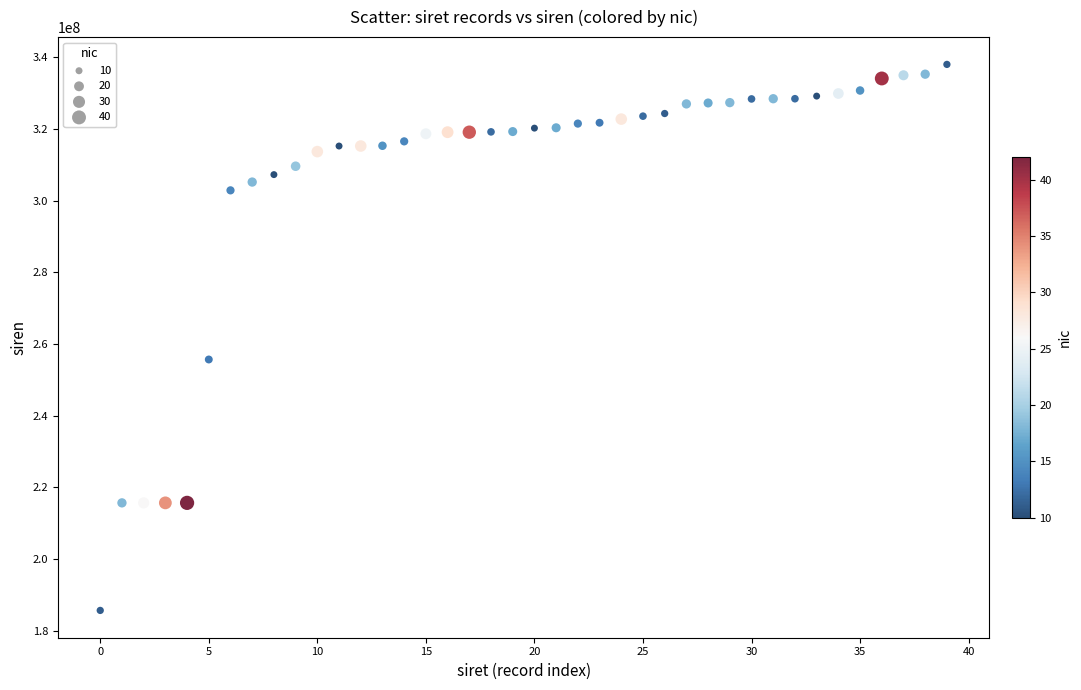

What is the range of Y values (max minus min)?

152326435